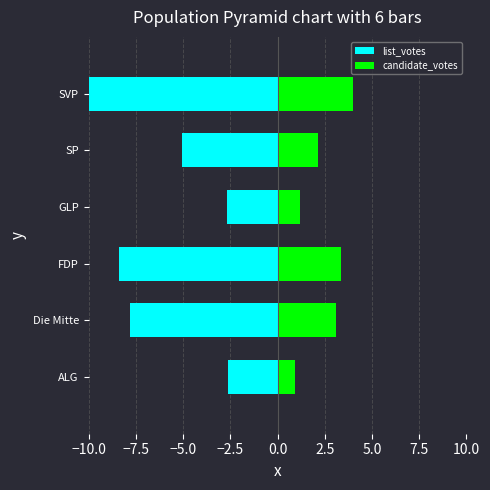

At how many categories does at least one series exceed -1?

6